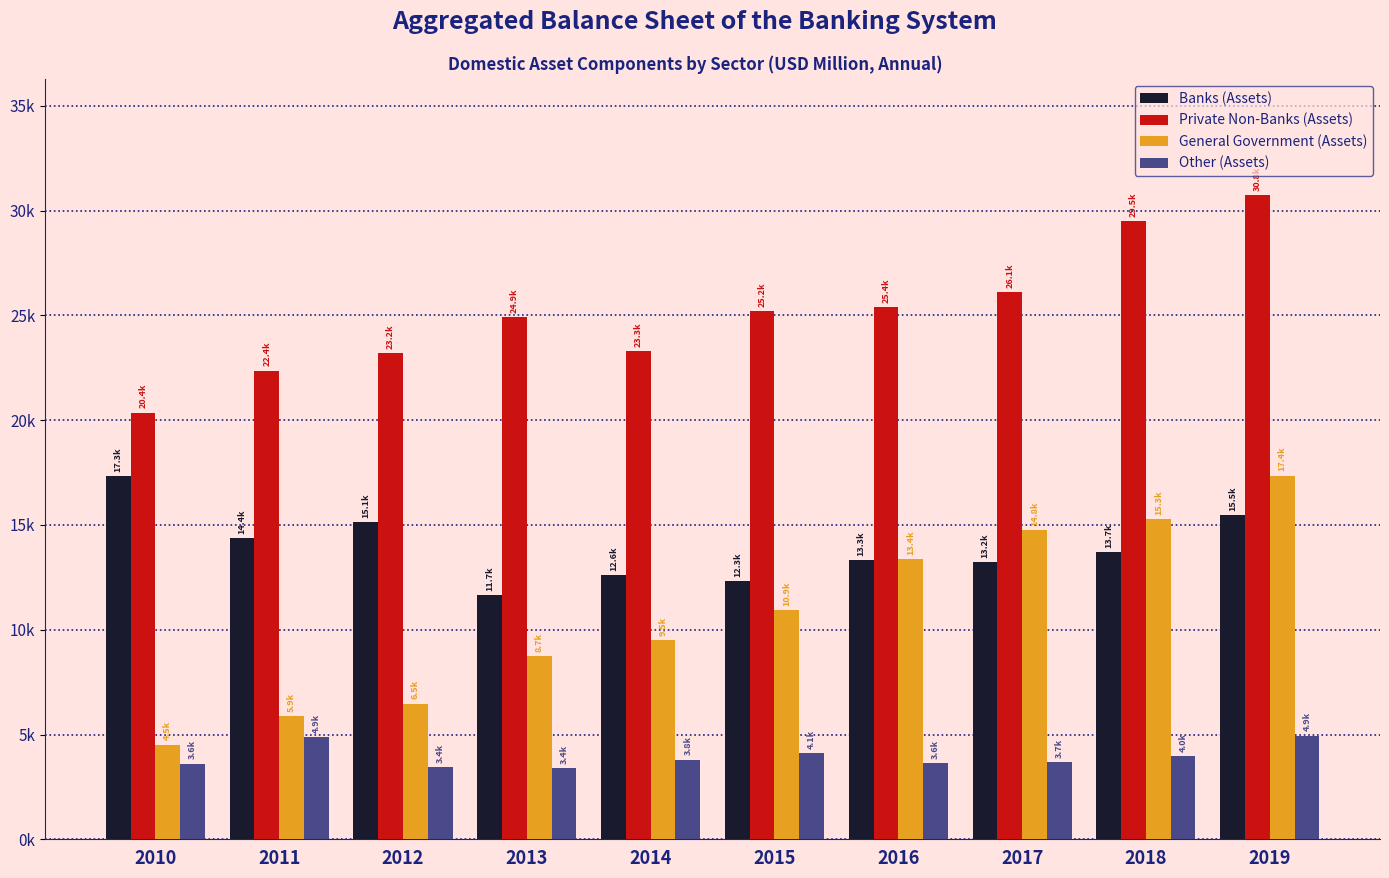

What are all the series names shown in the legend?

Banks (Assets), Private Non-Banks (Assets), General Government (Assets), Other (Assets)